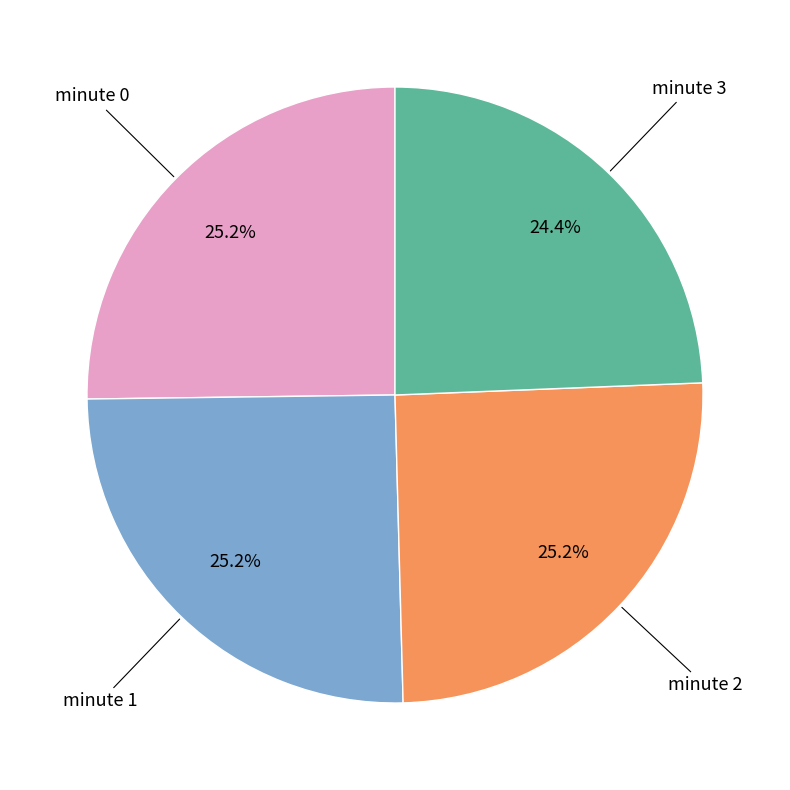

Is there any slice that represents more than half of the pie?

No